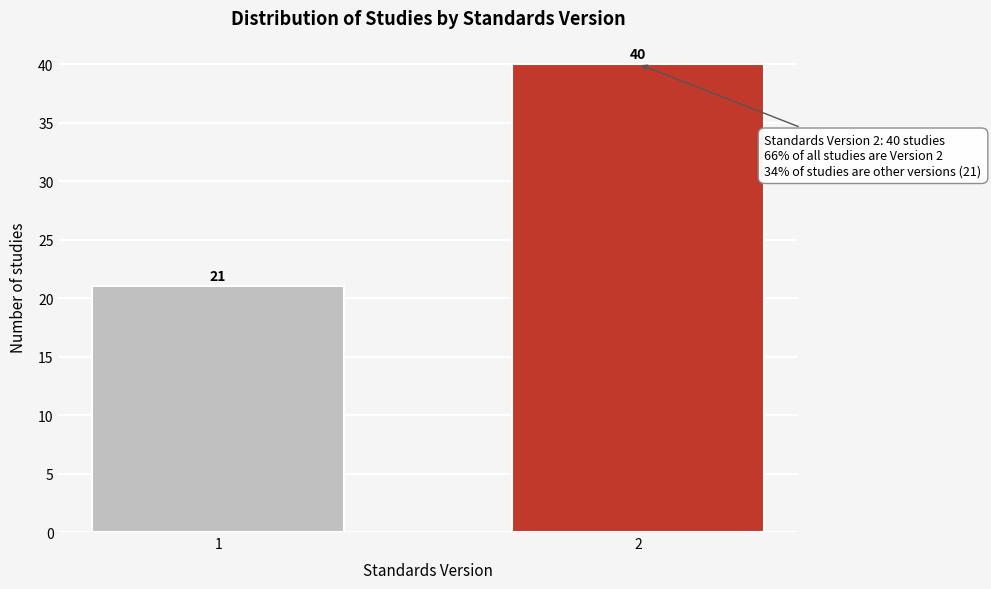

Reading left to right, extract all data points from this chart.

1=21	2=40